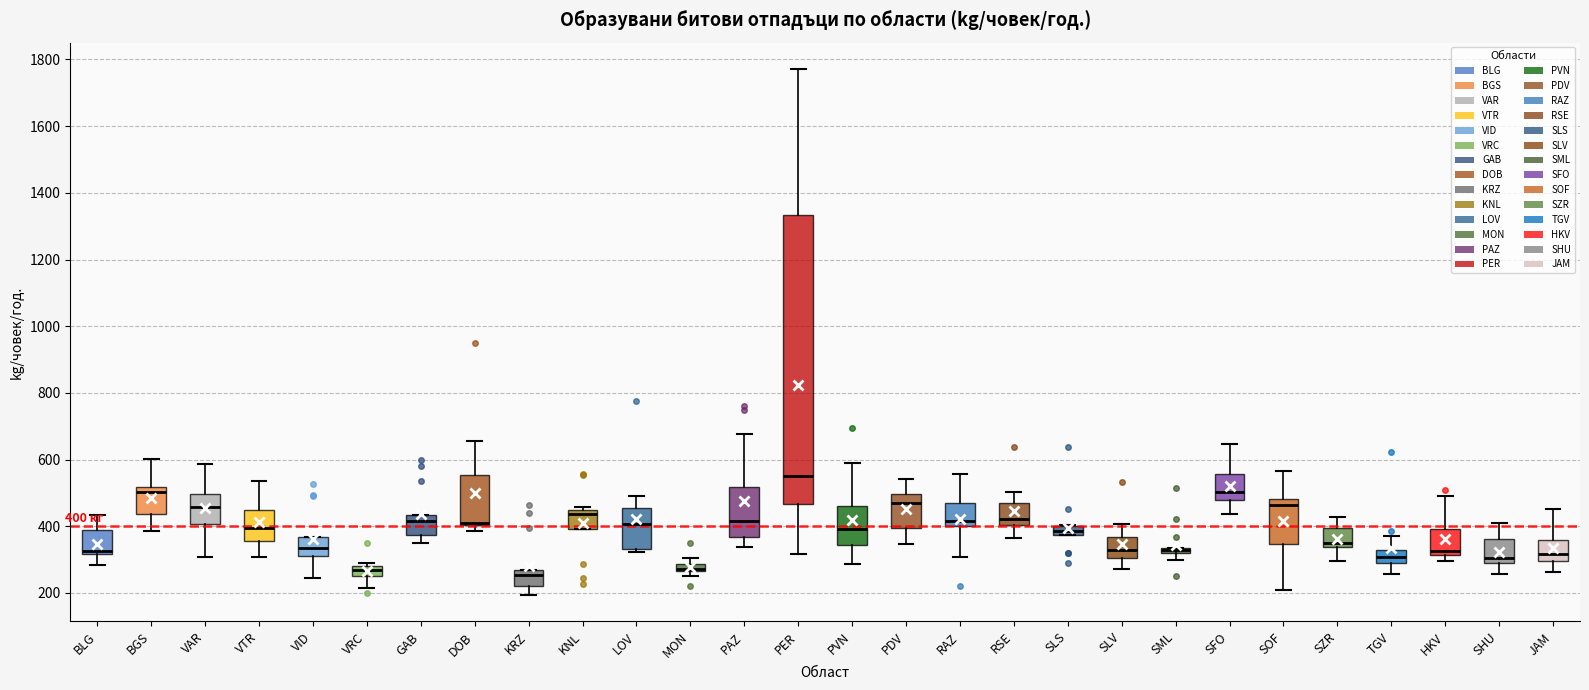

Which box is the tallest, from its lower edge to its upper edge?

PER